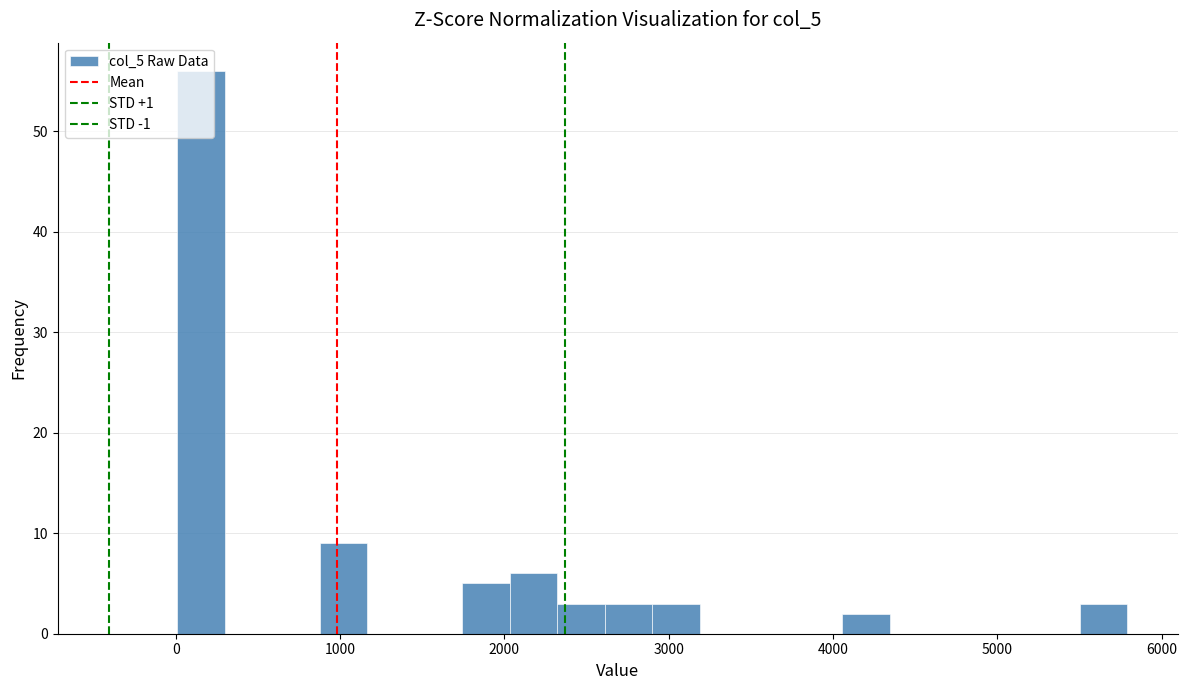

Read against the x-axis, roughly where is the centre of the tallest bar?

200